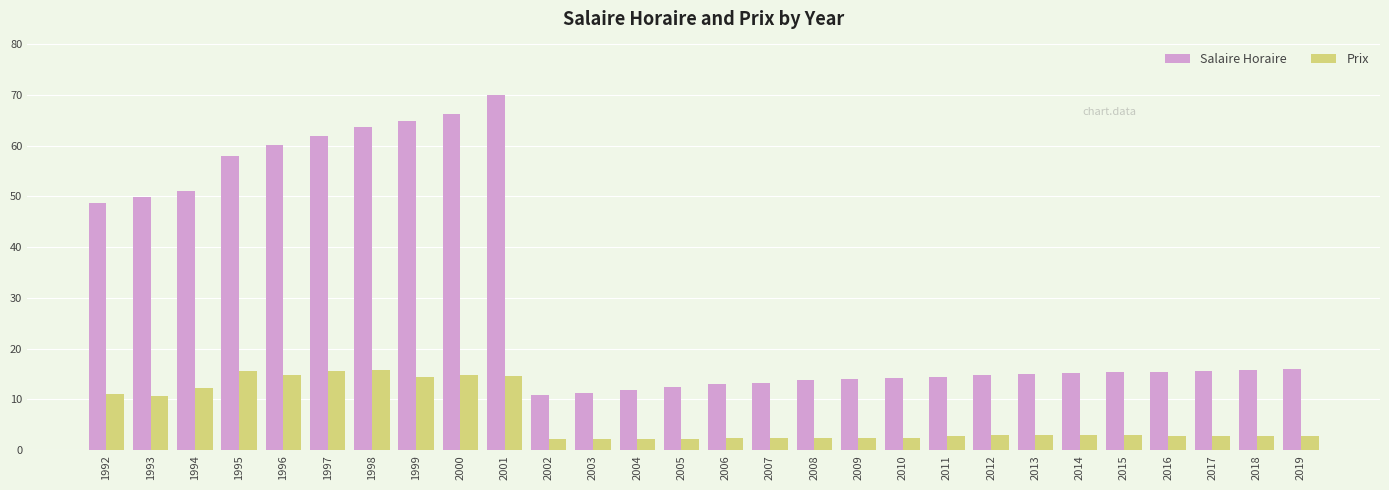

List the series in order of their peak value, highest first.

Salaire Horaire, Prix